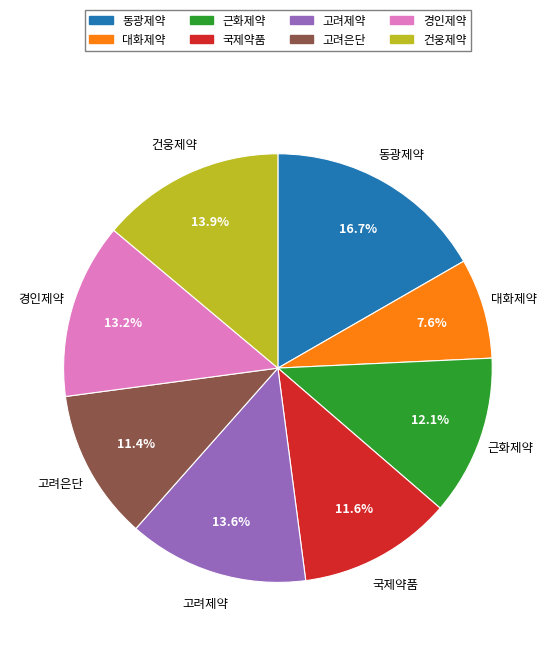

What percentage is NOT represented by 경인제약?

86.8%